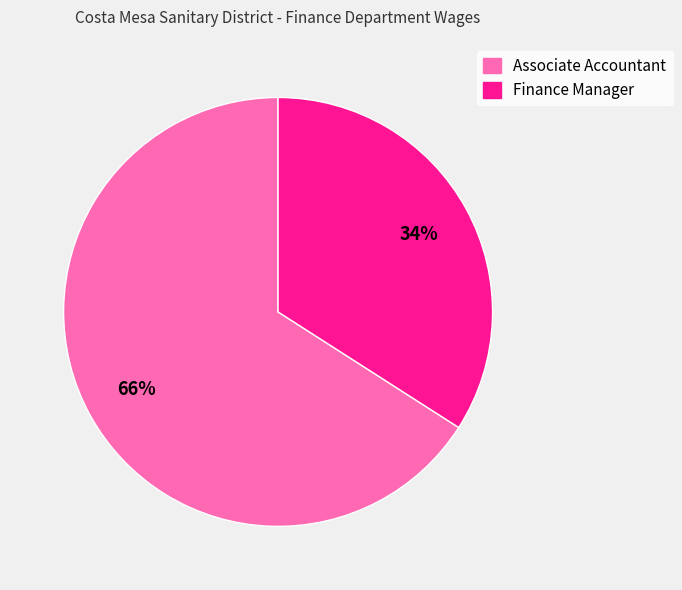

Which slice represents more than half of the pie?

Associate Accountant